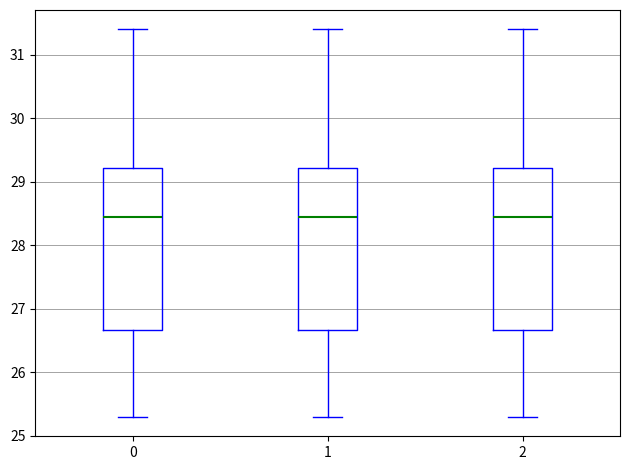

Where is the upper edge of the box at x = 0 on the y-axis? The values are not printed on the chart, so give them approximately, as read against the axis.

29.2